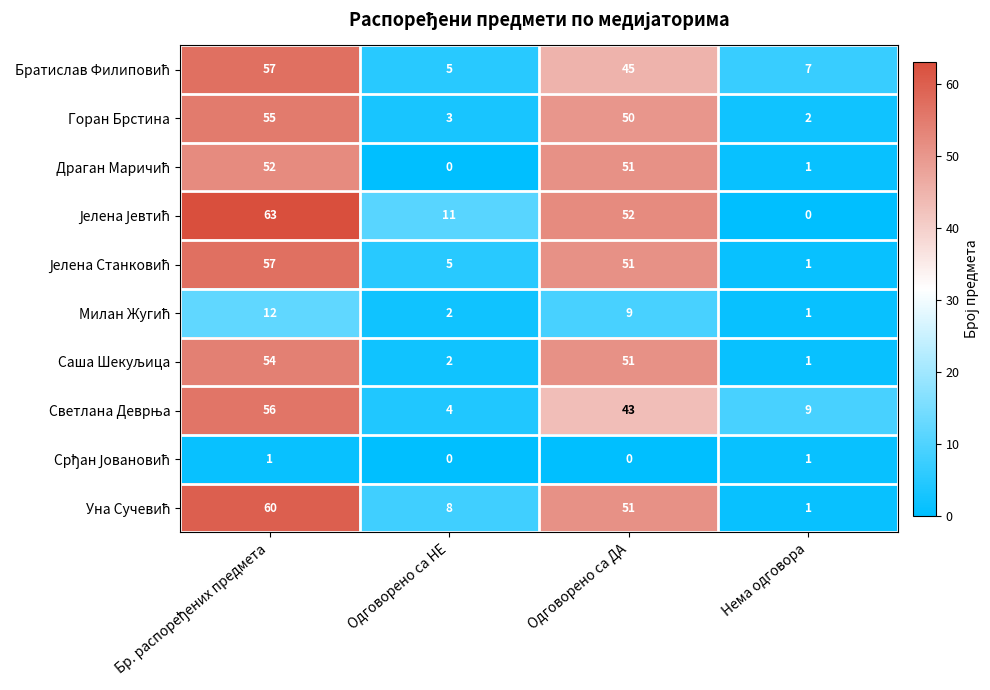

What is the difference between the highest and lowest values at Нема одговора?

9